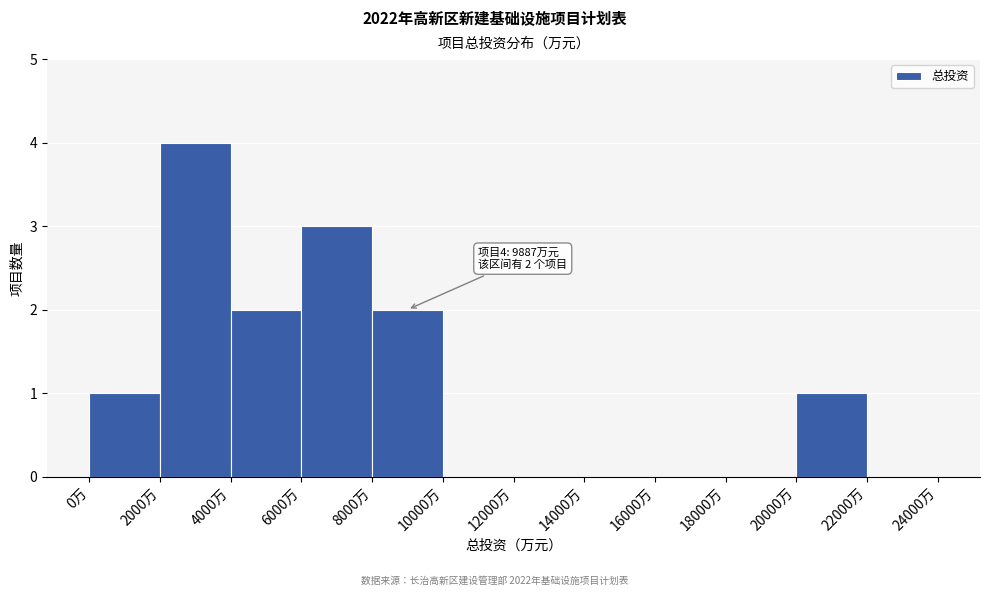

Over which range of the x-axis is the bar tallest?

2000 to 4000